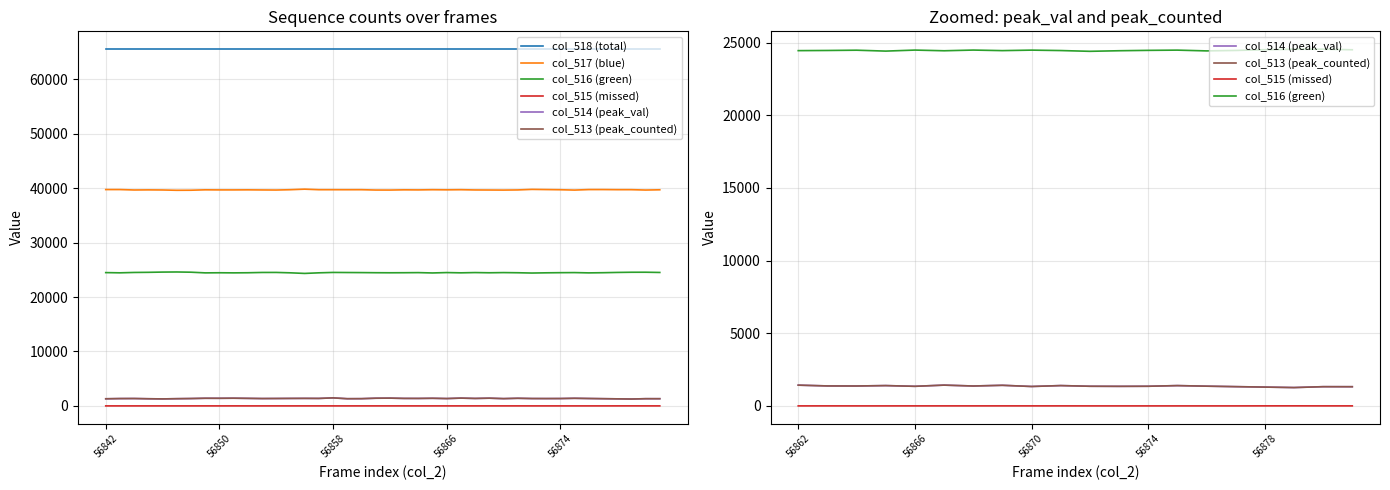

Where is the first local maximum for col_517 (blue)?

56843